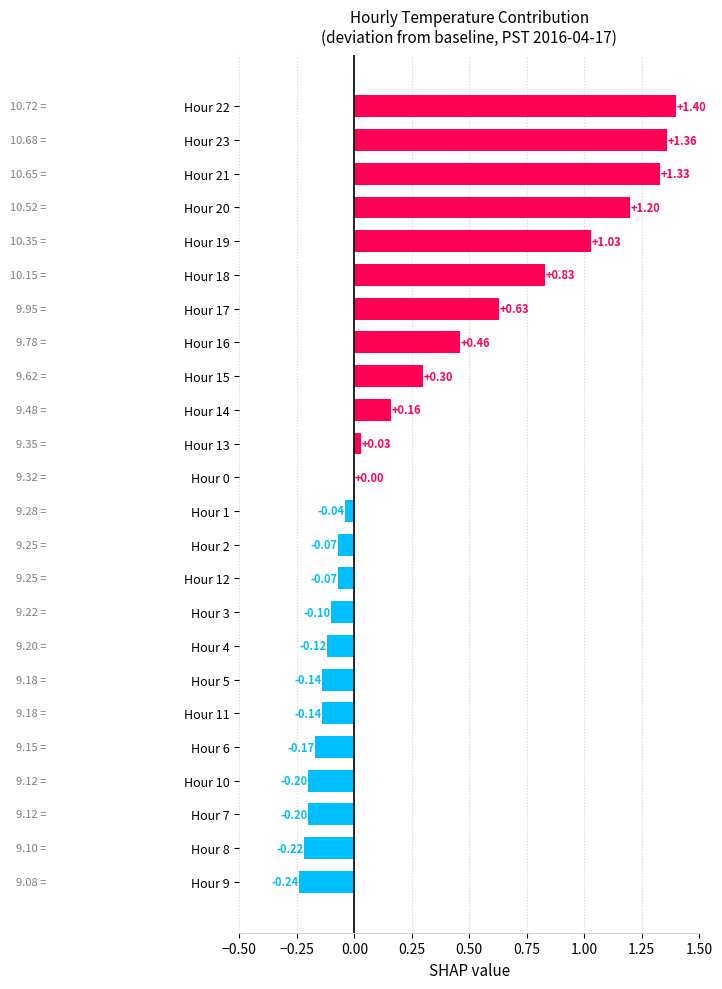

What is the sum of the values at Hour 11 and Hour 16?

0.3